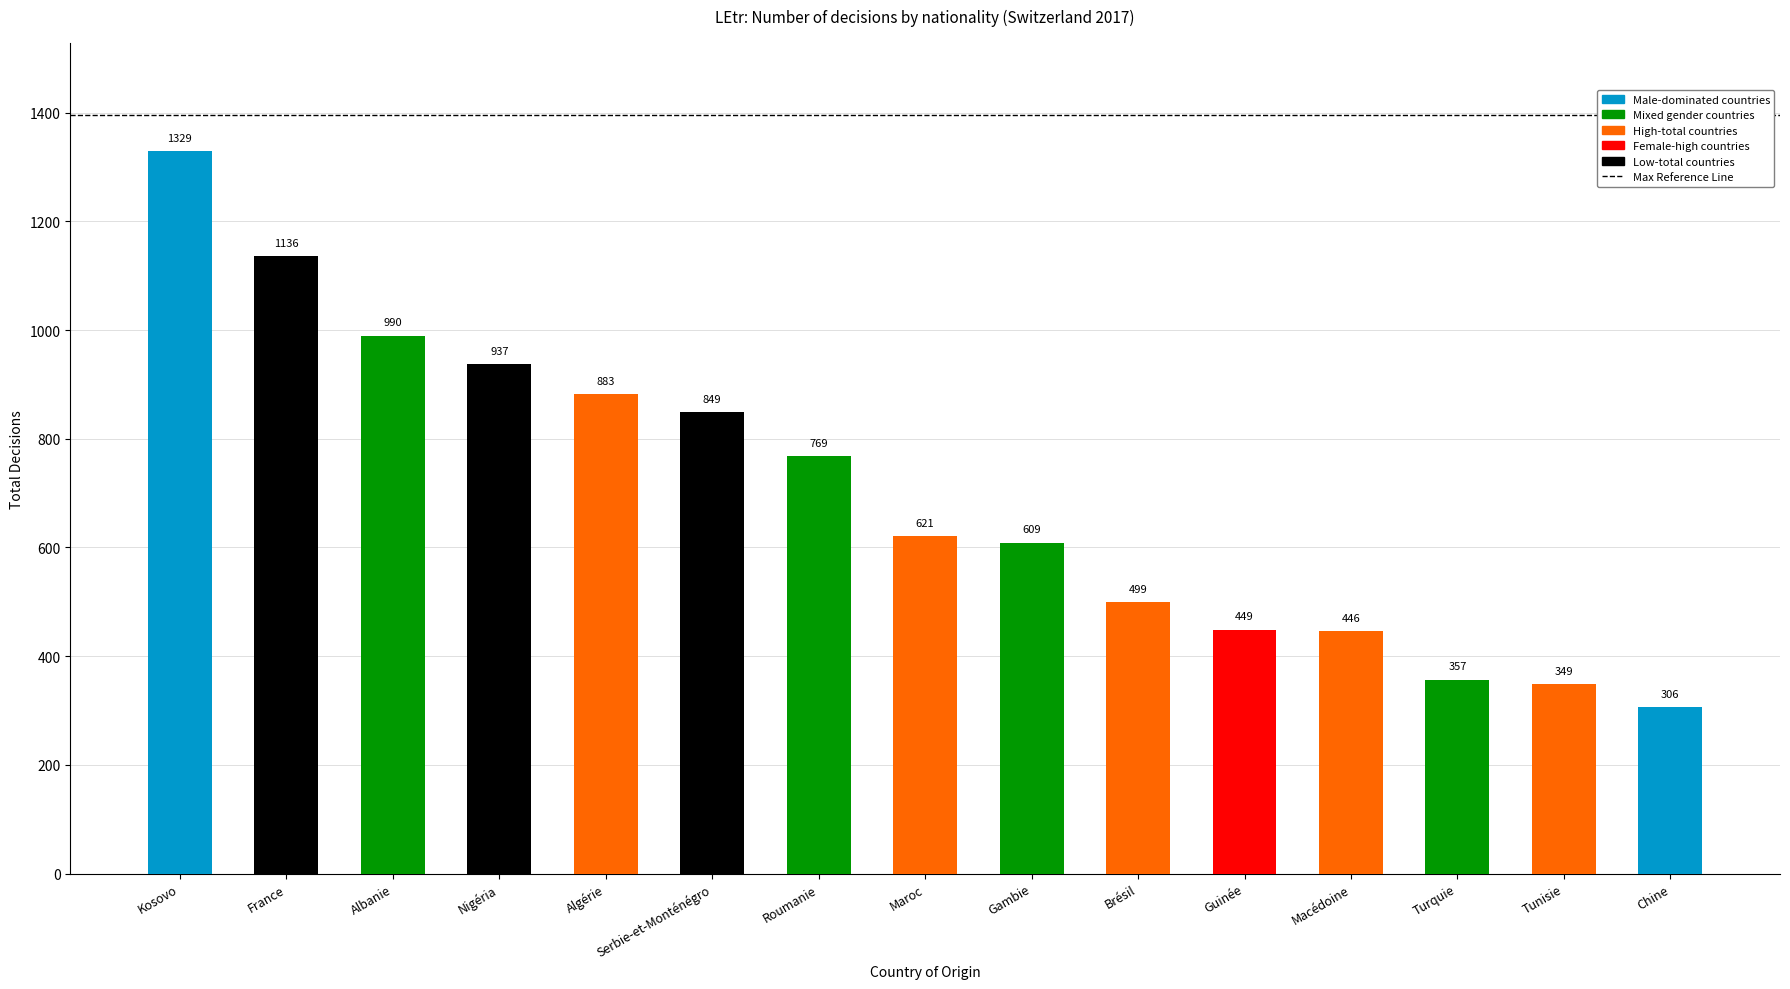

What is the label of the 6th bar from the left?

Serbie-et-Monténégro